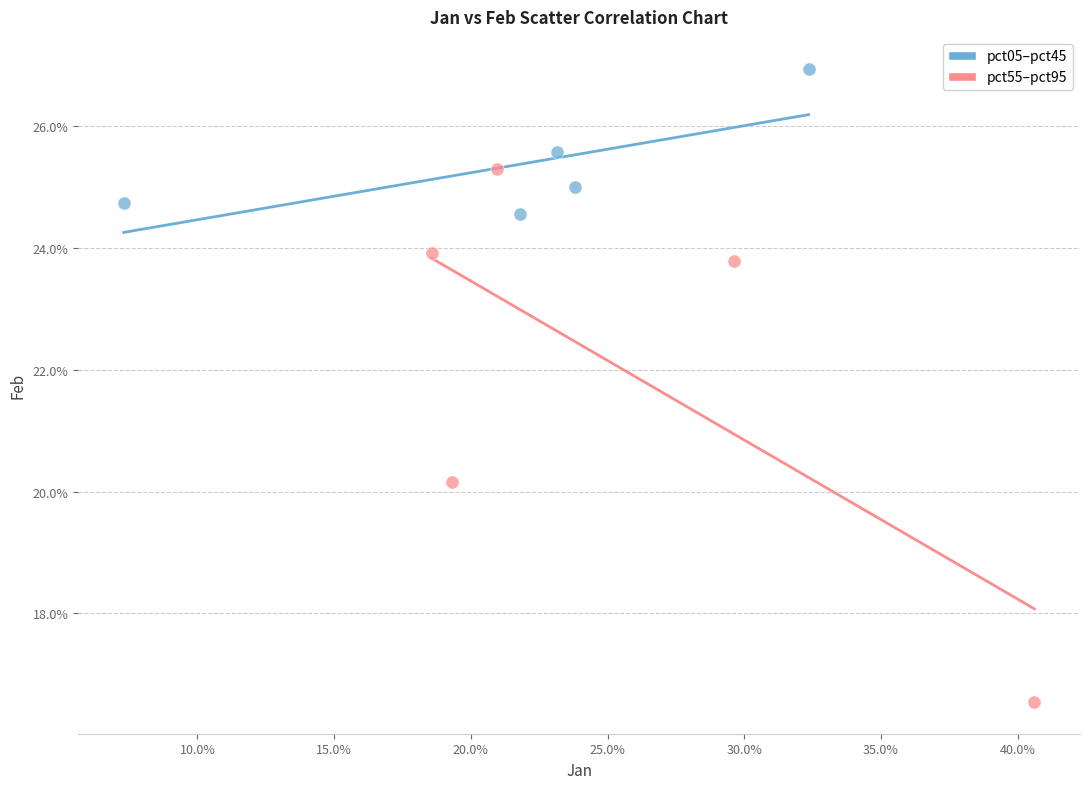

What are all the series names shown in the legend?

pct05–pct45, pct55–pct95